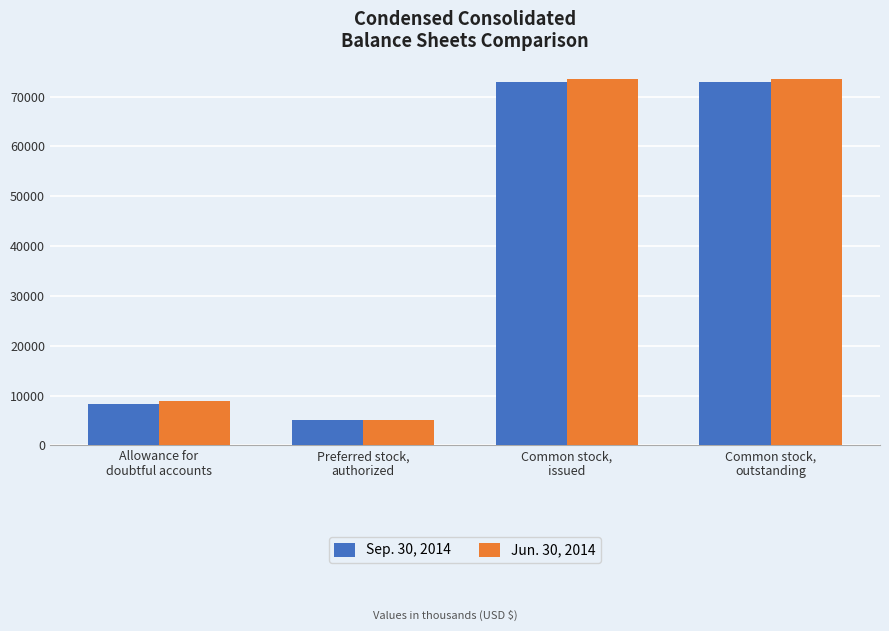

Which series has the widest spread of values?

Jun. 30, 2014